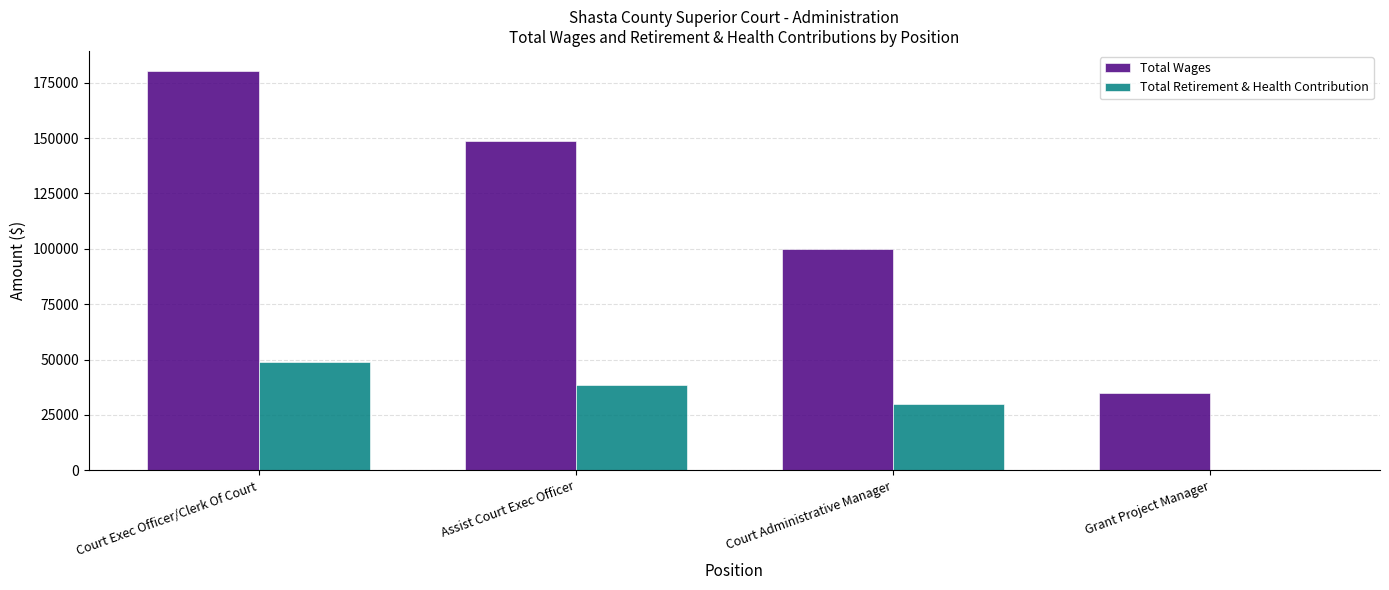

What is the sum of all Total Wages values?

463795